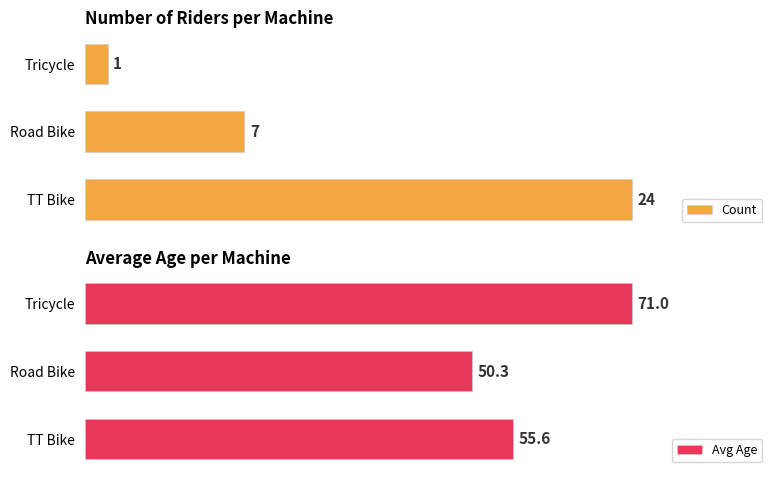

Which series has the largest total across all categories?

Avg Age